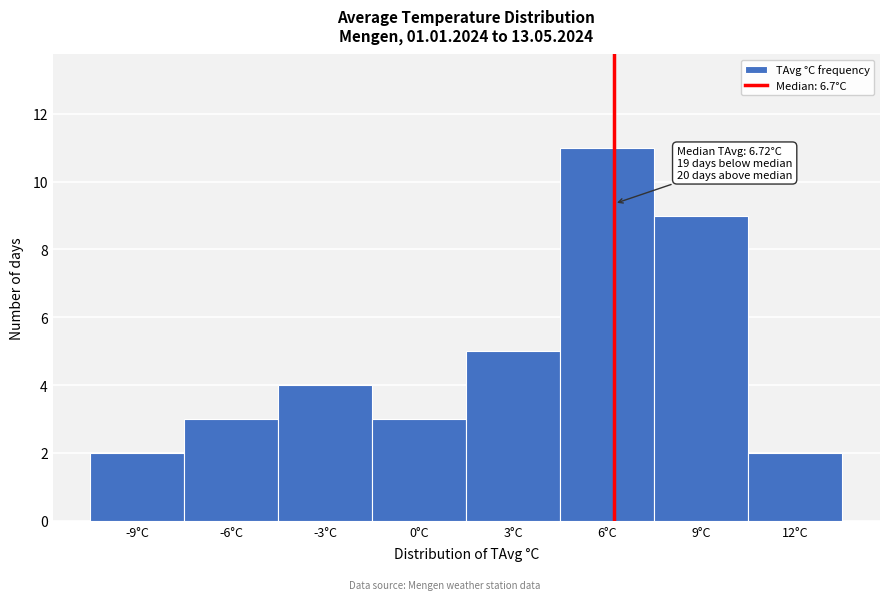

Reading left to right, what are all the values shown in this chart?

2	3	4	3	5	11	9	2